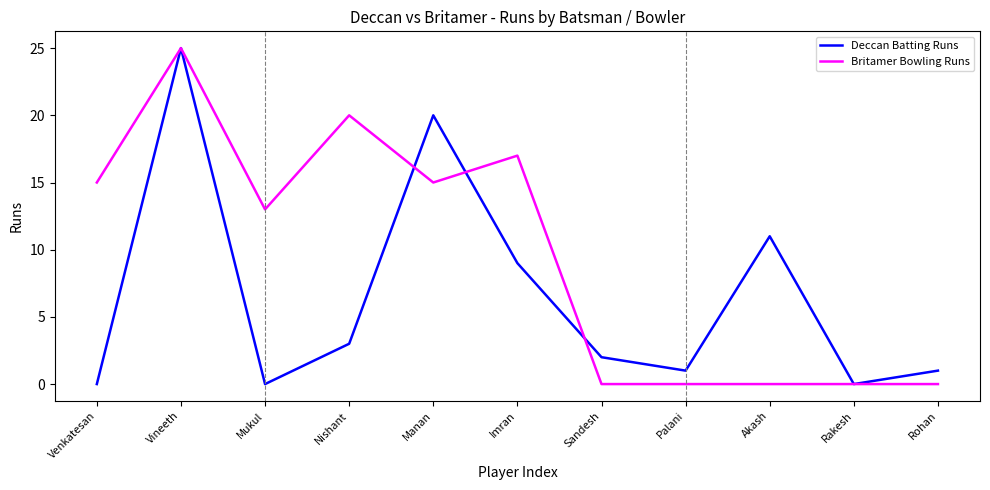

Count the number of data series in this chart.

2